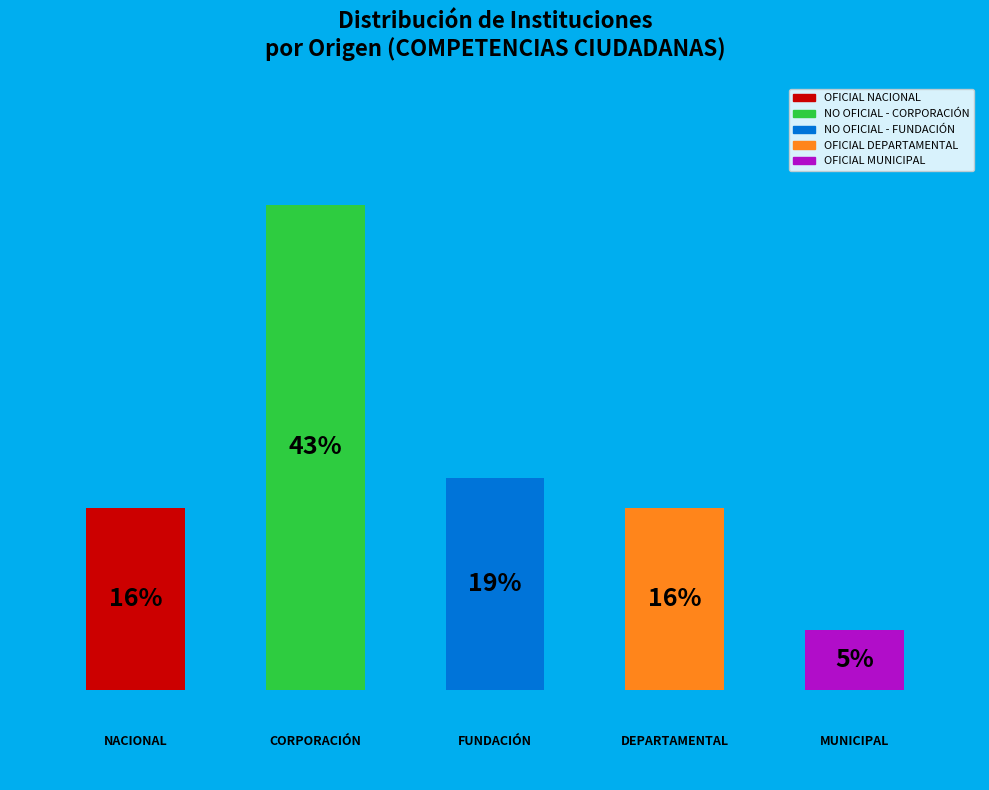

Is there a majority slice in this chart?

No